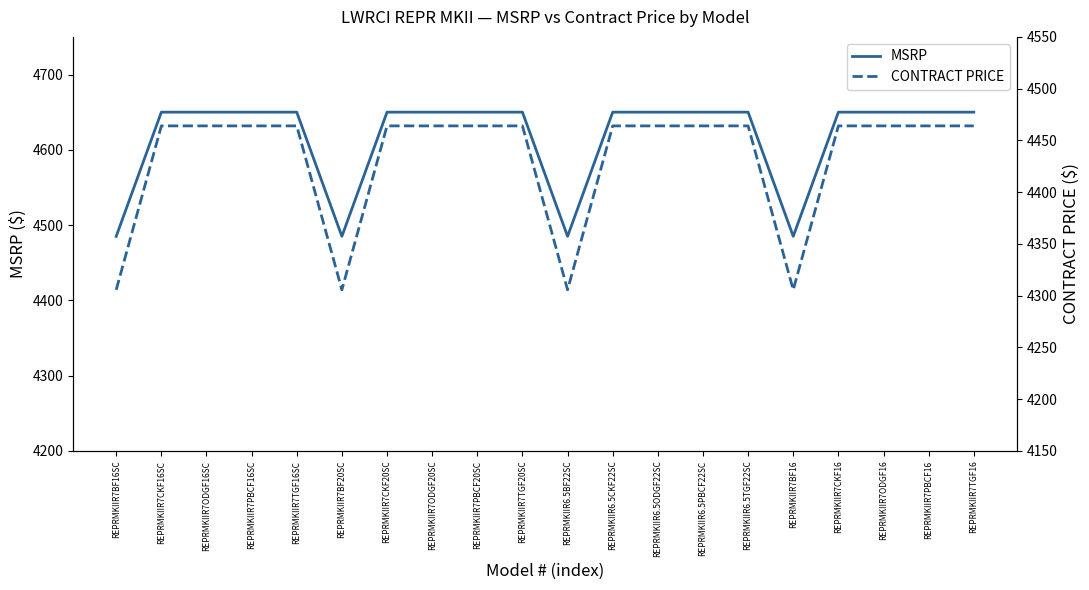

True or false: CONTRACT PRICE and MSRP cross at least once.

False